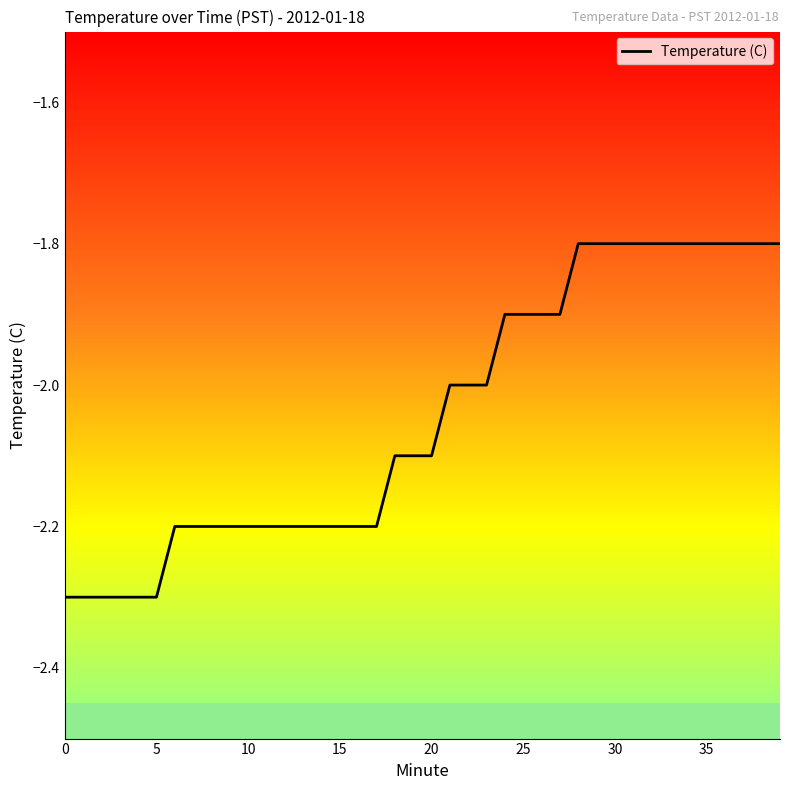

How many values are below -2?

21